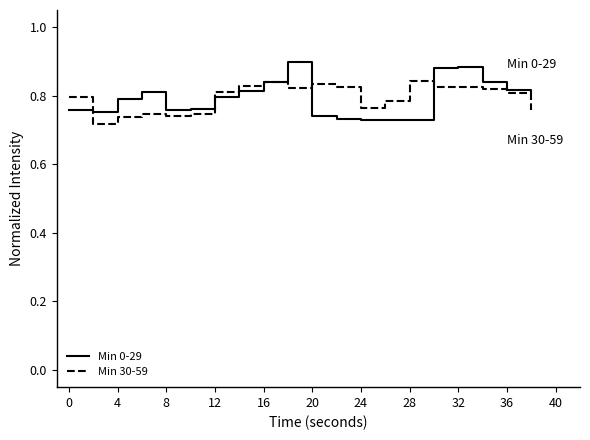

Rank the series by their maximum value, from lowest to highest.

Min 30-59, Min 0-29